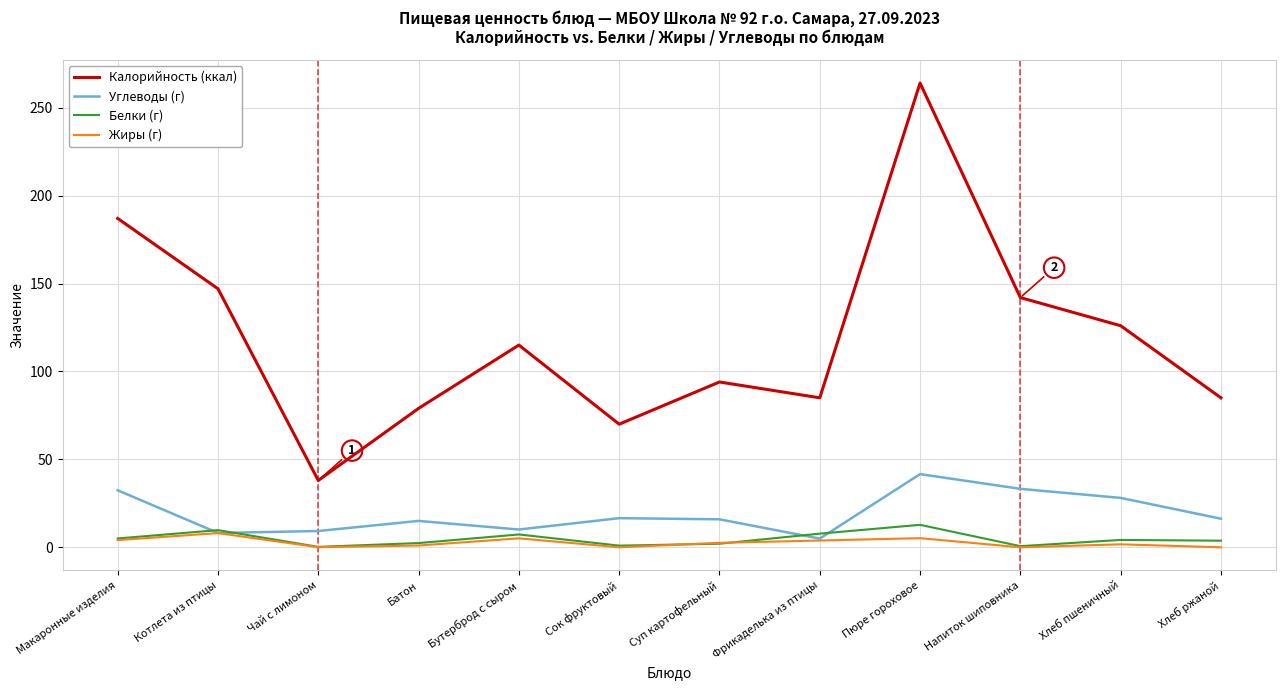

Which series has the widest spread of values?

Калорийность (ккал)